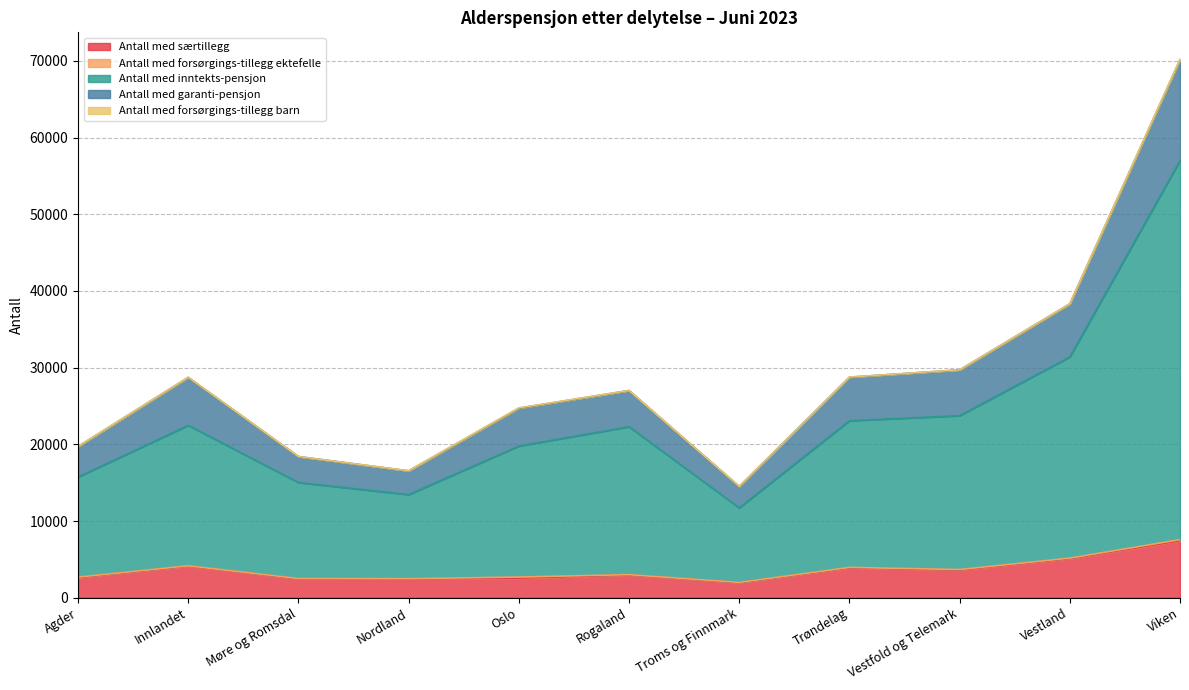

How many lines are shown in the chart?

5